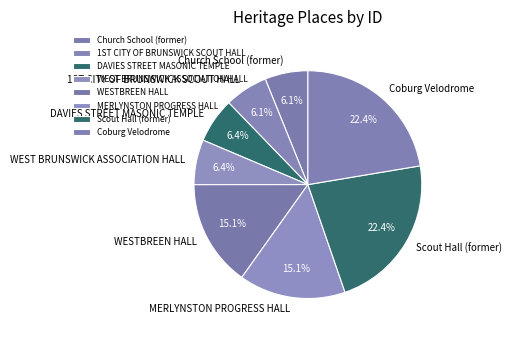

What portion of the pie excludes WEST BRUNSWICK ASSOCIATION HALL?

93.6%